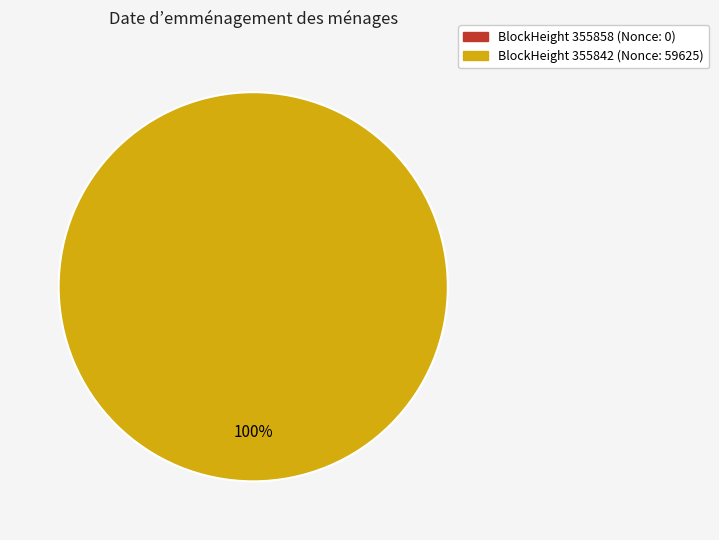

What is the largest slice in the pie chart?

355842